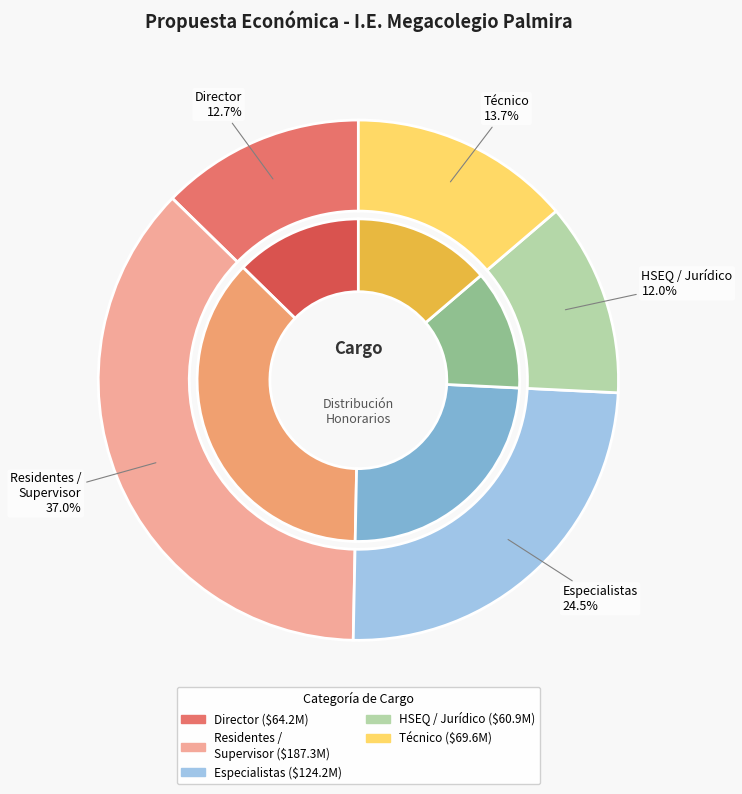

Does Personal calificado atención account for over 50% of the chart?

No